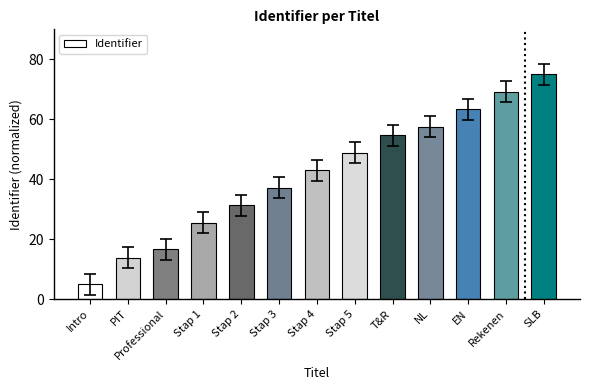

Rank the categories by value from highest to lowest.

SLB, Rekenen, EN, NL, T&R, Stap 5, Stap 4, Stap 3, Stap 2, Stap 1, Professional, PIT, Intro